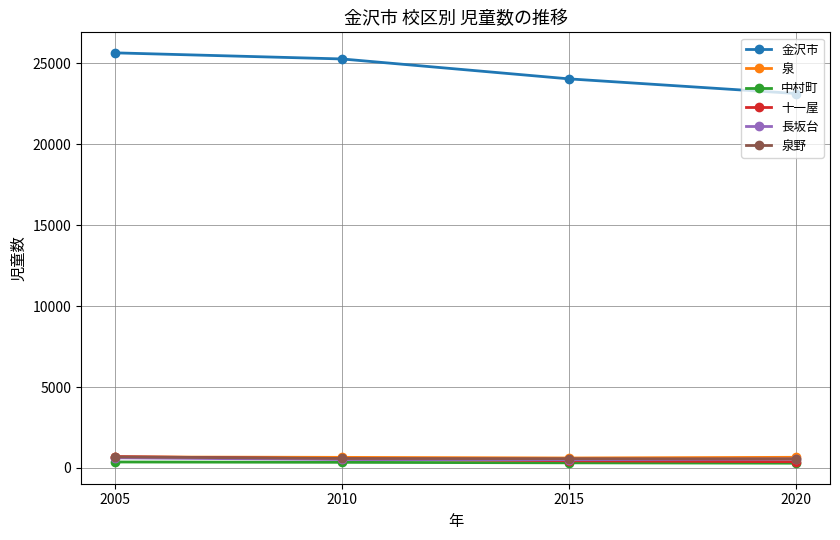

What is the highest value of the 長坂台 series?

627